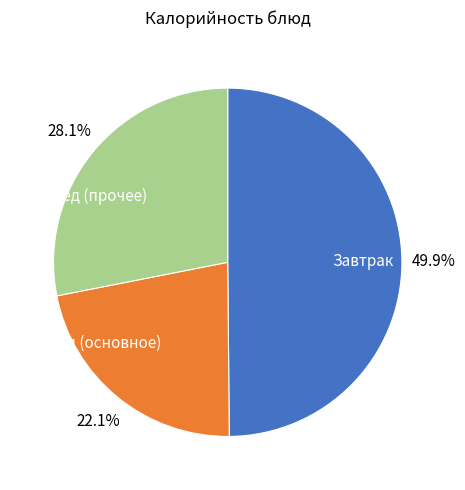

Does Обед (основное) account for over 50% of the chart?

No